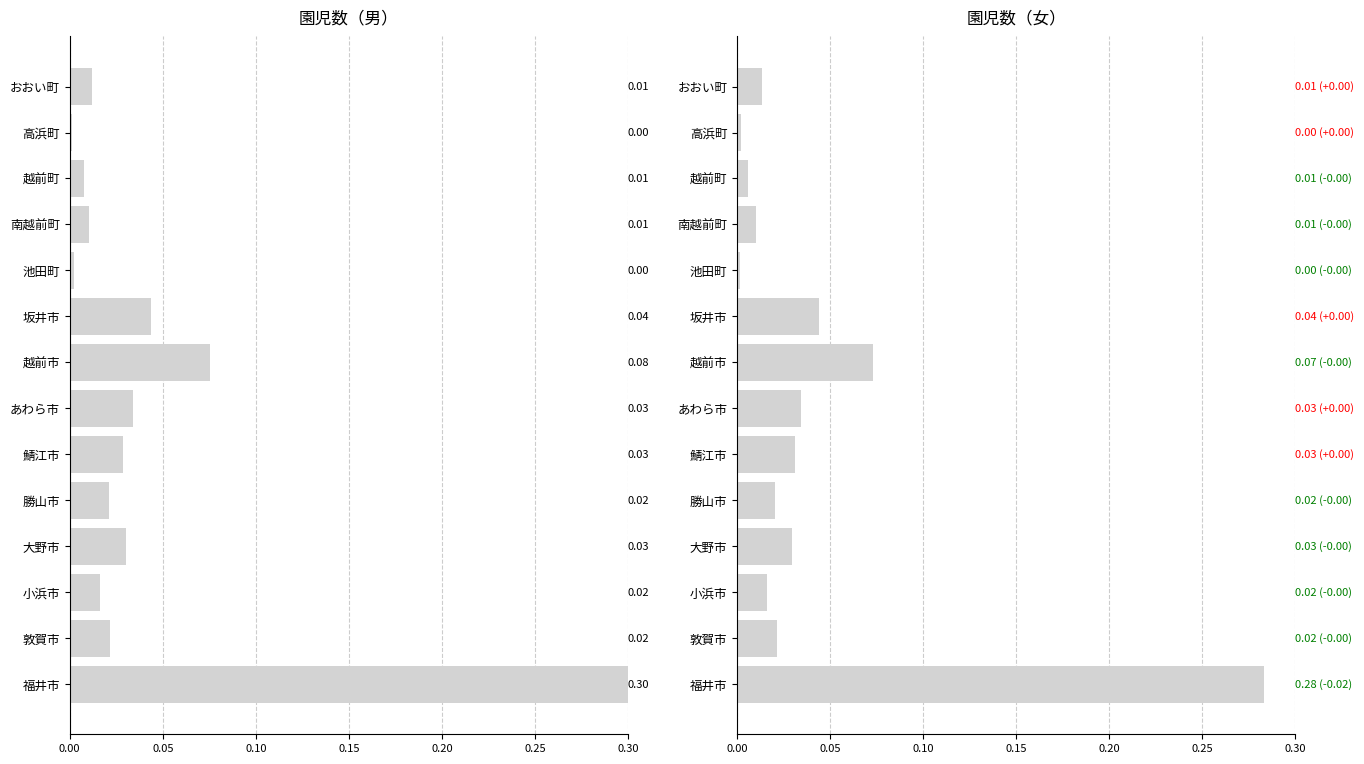

List the series in order of their overall mean, lowest first.

園児数(女), 園児数(男)